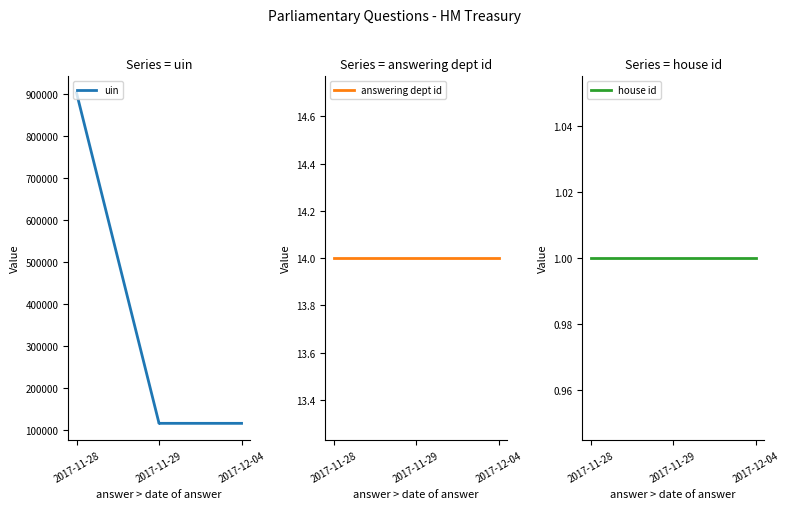

What are all the series names shown in the legend?

uin, answering dept id, house id